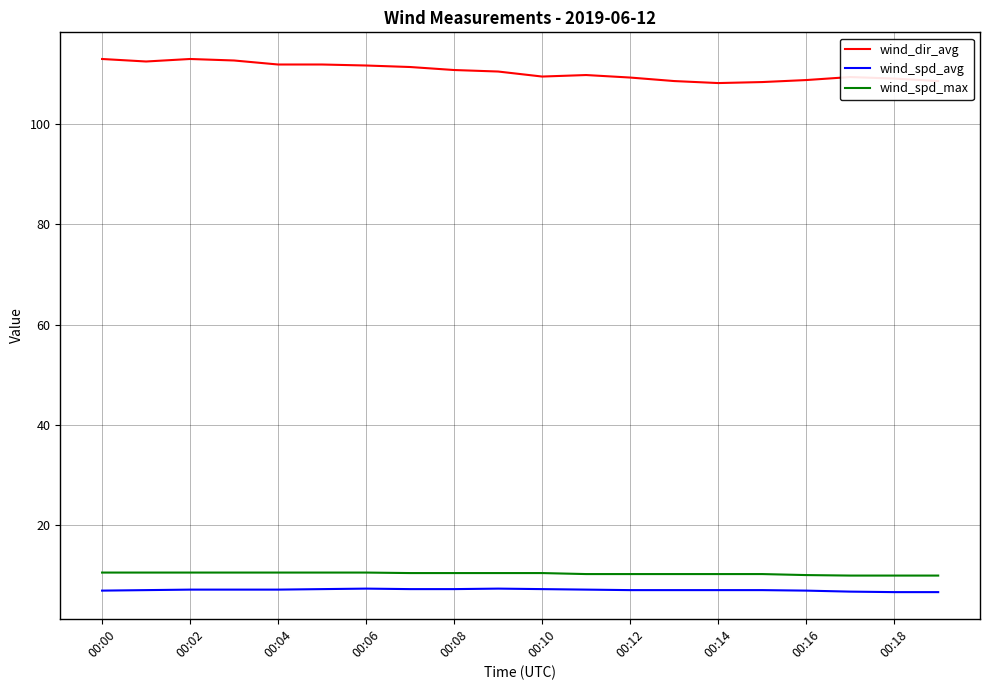

What is the highest value of the wind_spd_max series?

10.6